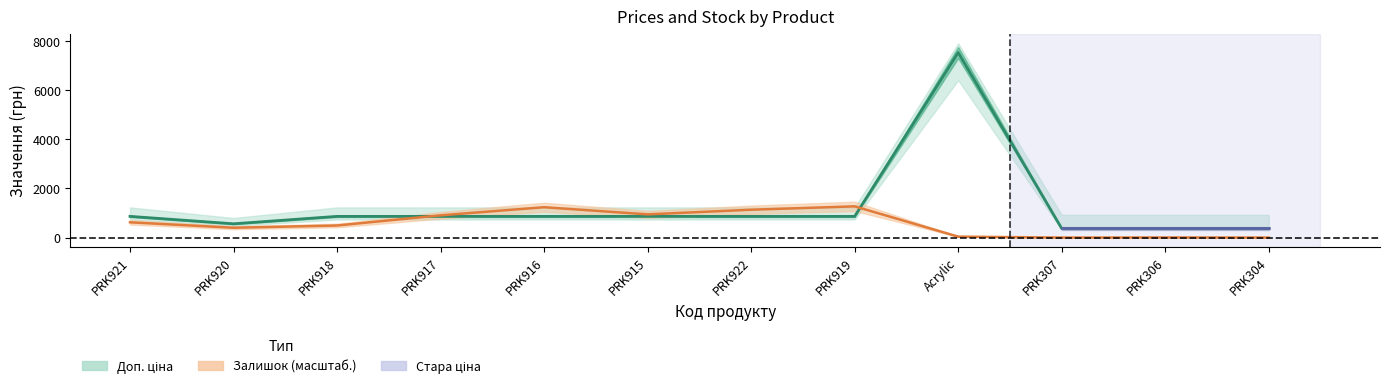

Which label corresponds to the largest value in the chart?

Acrylic